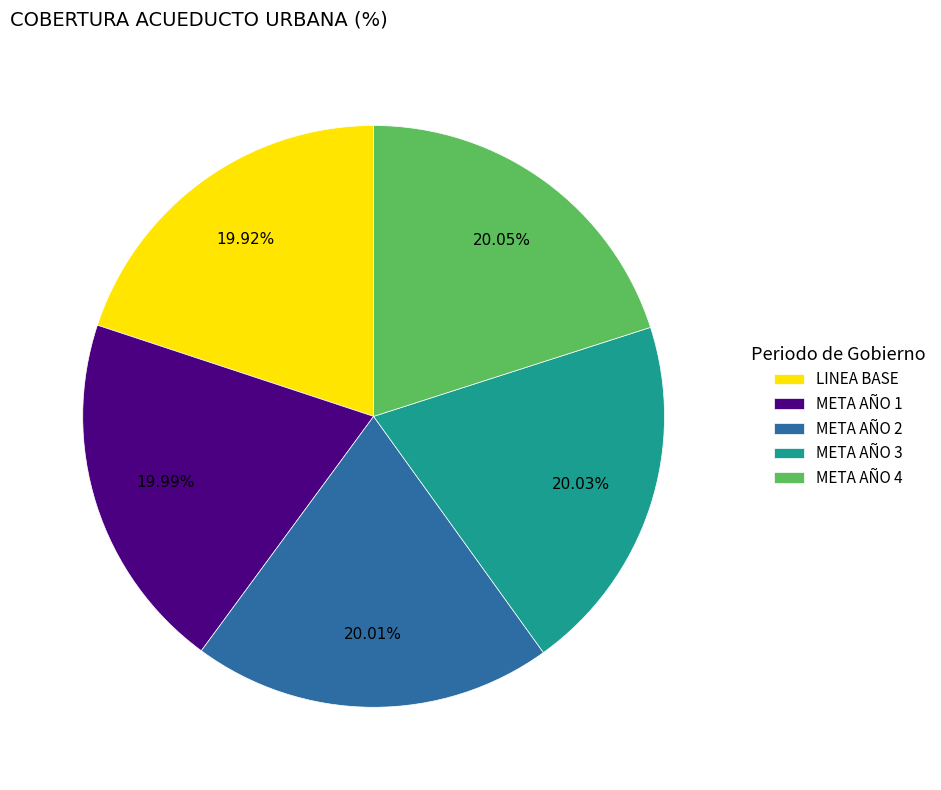

Does META AÑO 3 account for over 50% of the chart?

No